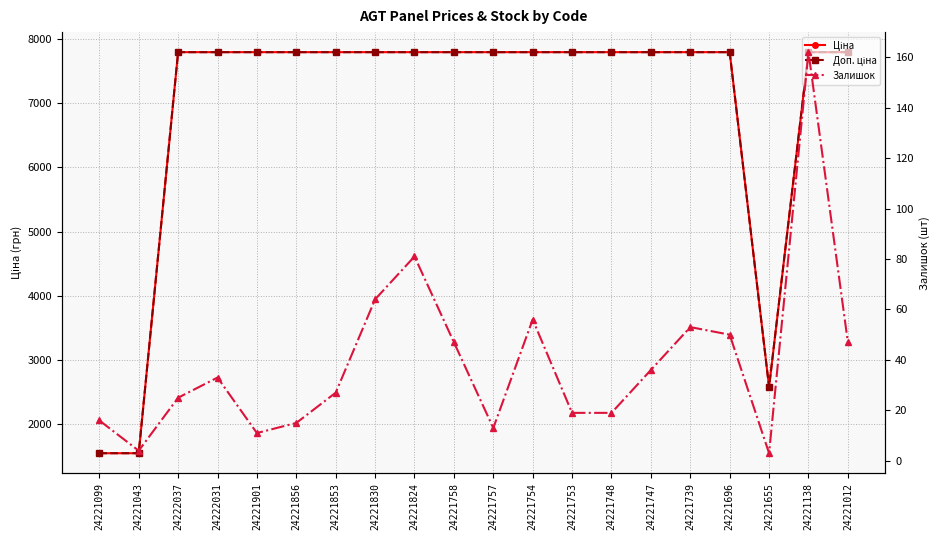

What is the total value across all series at 24221655?

5160.7